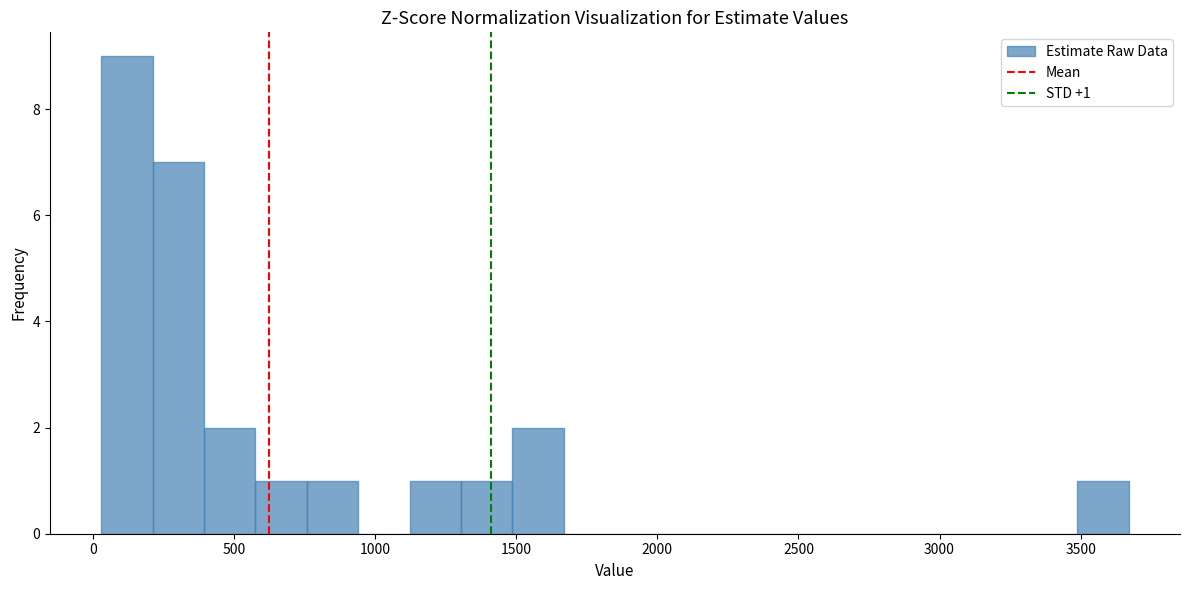

Read against the x-axis, roughly where is the centre of the tallest bar?

100